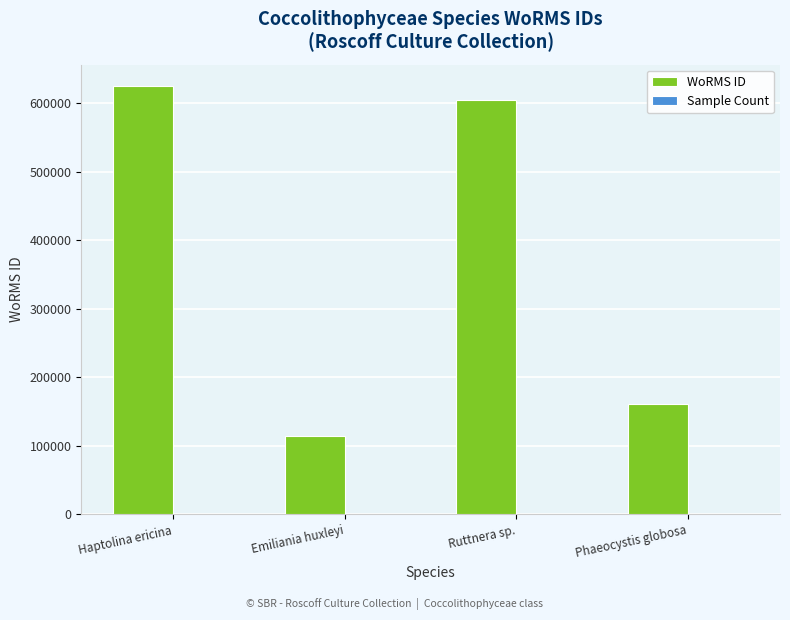

Between Emiliania huxleyi and Ruttnera sp., which series saw the biggest shift?

WoRMS ID